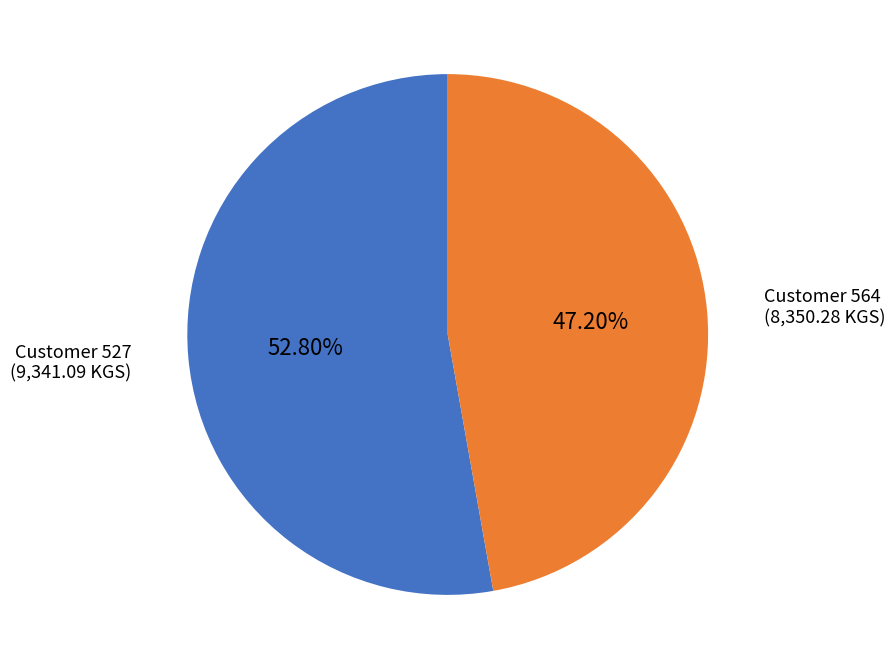

Is there any slice that represents more than half of the pie?

Yes